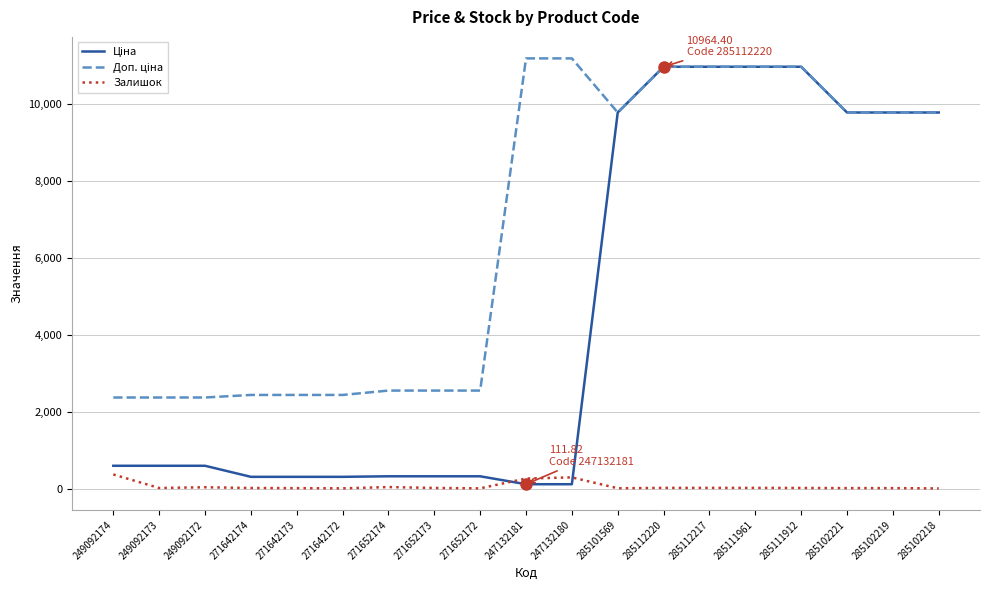

What is the value of the Доп. ціна point at the 7th from the left?

2546.4